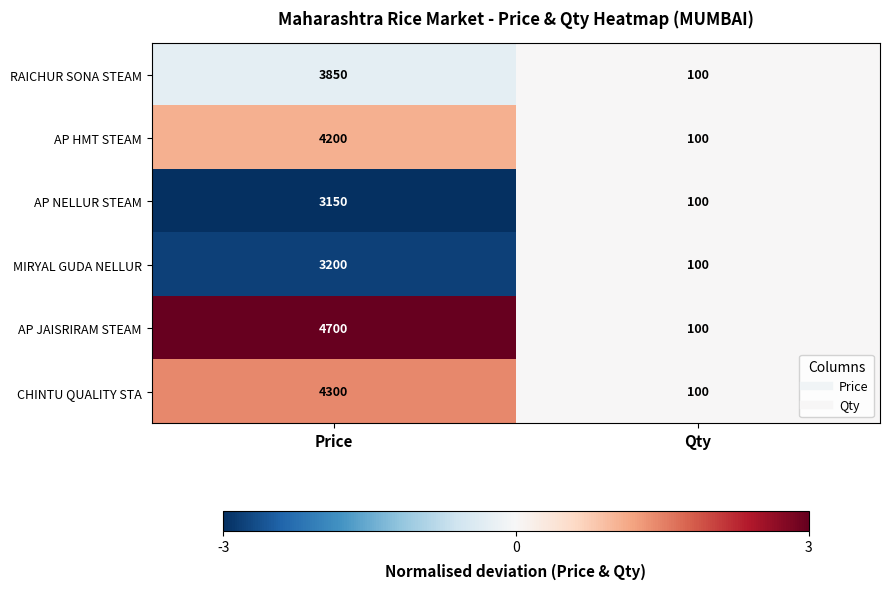

Reading right to left, list all the values displayed in this chart.

RAICHUR SONA STEAM: Qty=100	Price=3850
AP HMT STEAM: Qty=100	Price=4200
AP NELLUR STEAM: Qty=100	Price=3150
MIRYAL GUDA NELLUR: Qty=100	Price=3200
AP JAISRIRAM STEAM: Qty=100	Price=4700
CHINTU QUALITY STA: Qty=100	Price=4300